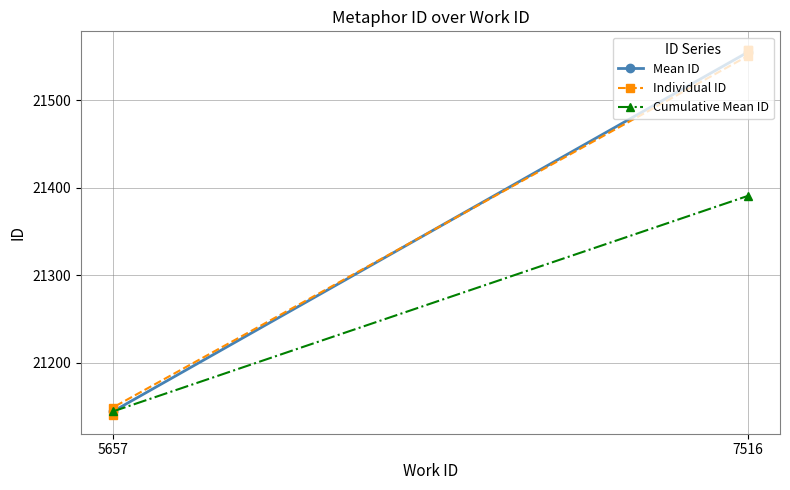

Reading right to left, extract all data points from this chart.

7516=21558	7516=21557	7516=21551	5657=21149	5657=21140